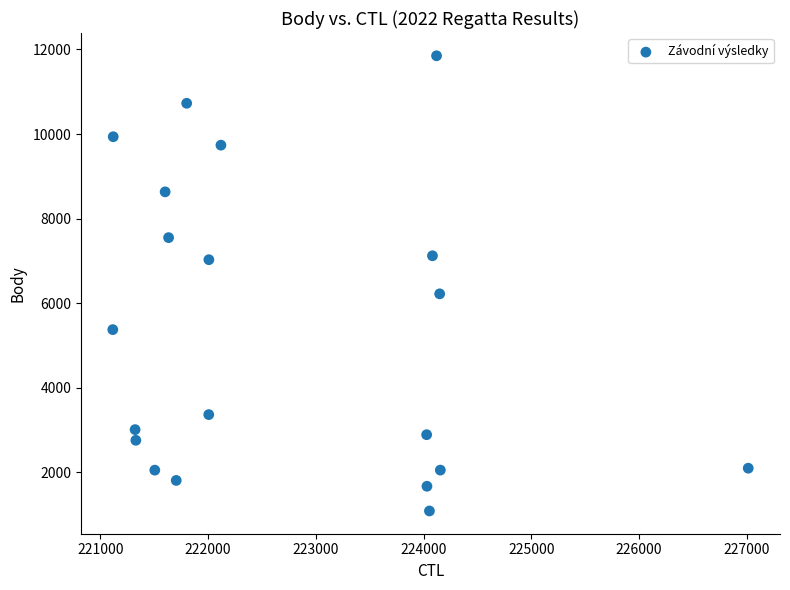

What Y value in the scatter plot is closest to 6469?

6222